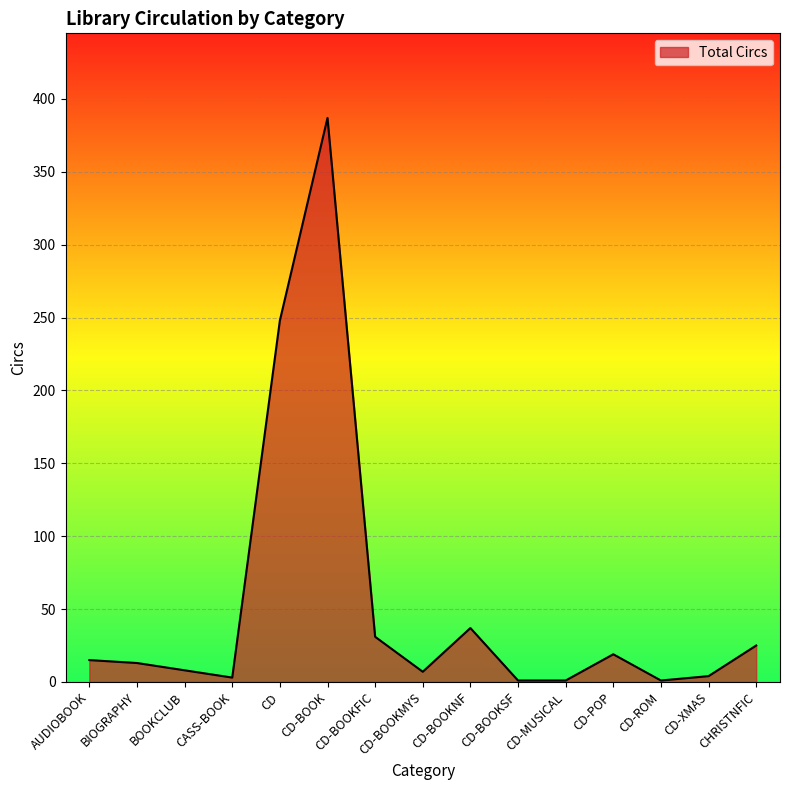

Which category has the highest value across all series?

CD-BOOK